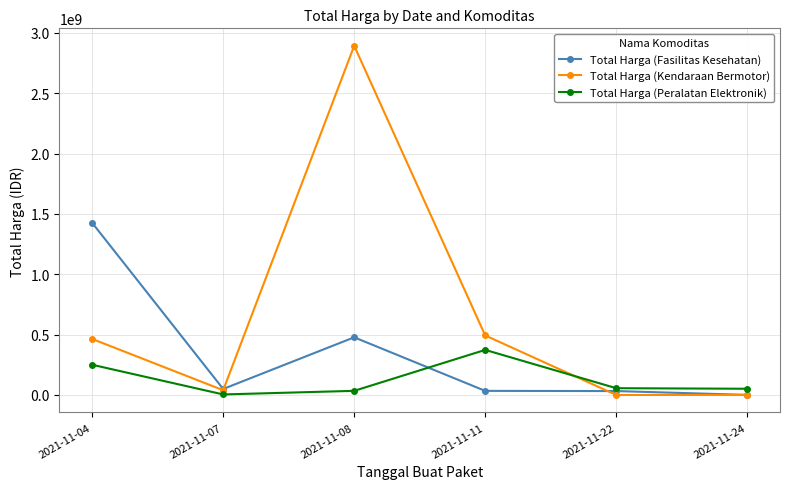

What is the difference between the second highest and minimum values in the Total Harga (Peralatan Elektronik) series?

246000000